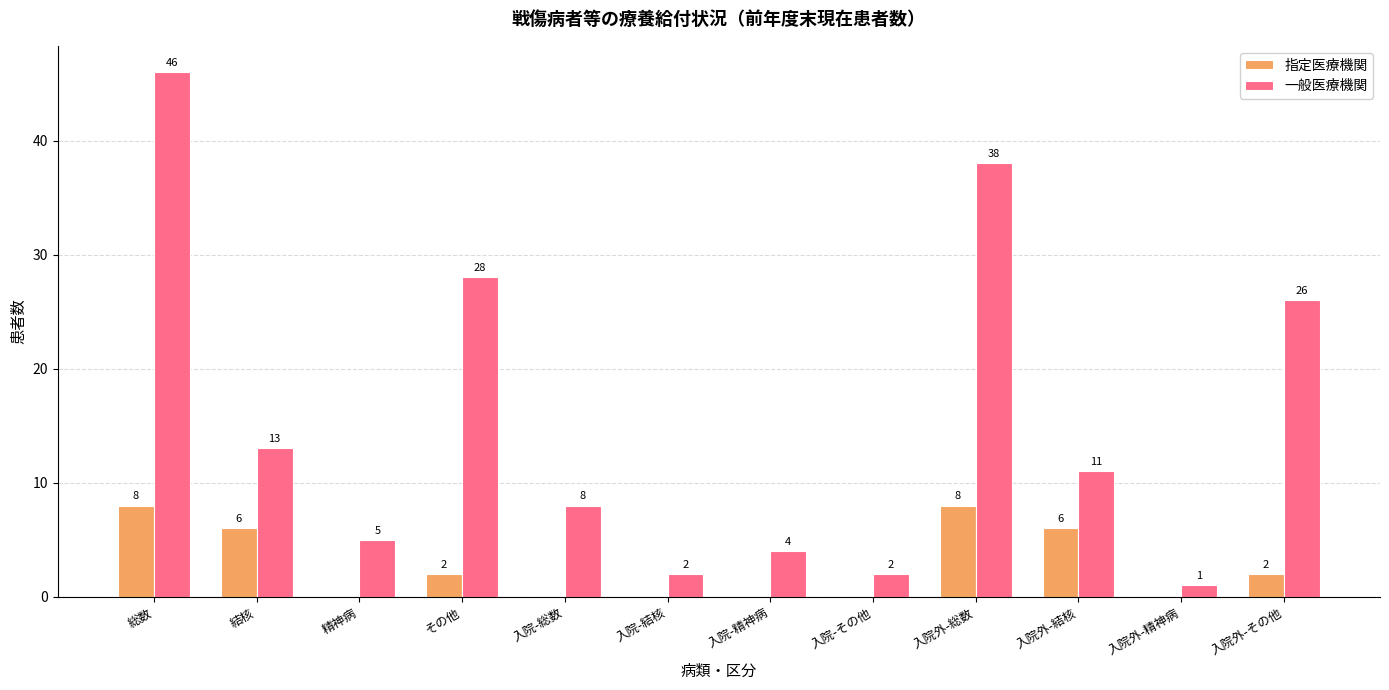

What is the average value of the 指定医療機関 series?

3